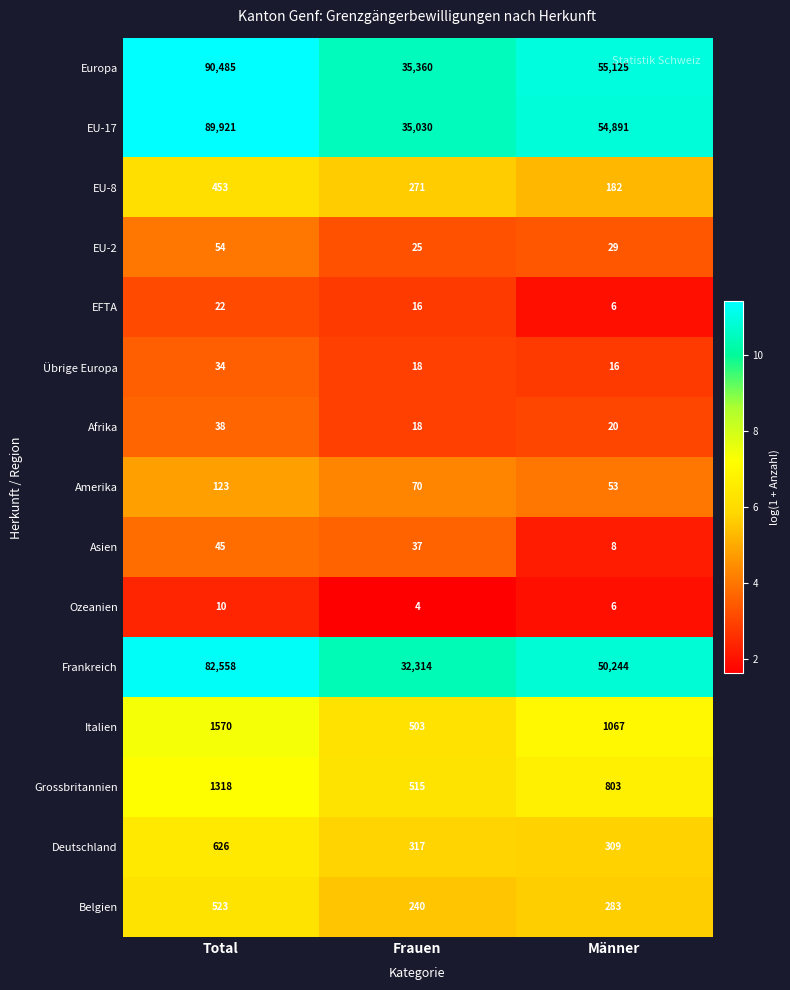

What is the maximum value shown in the chart?

90485